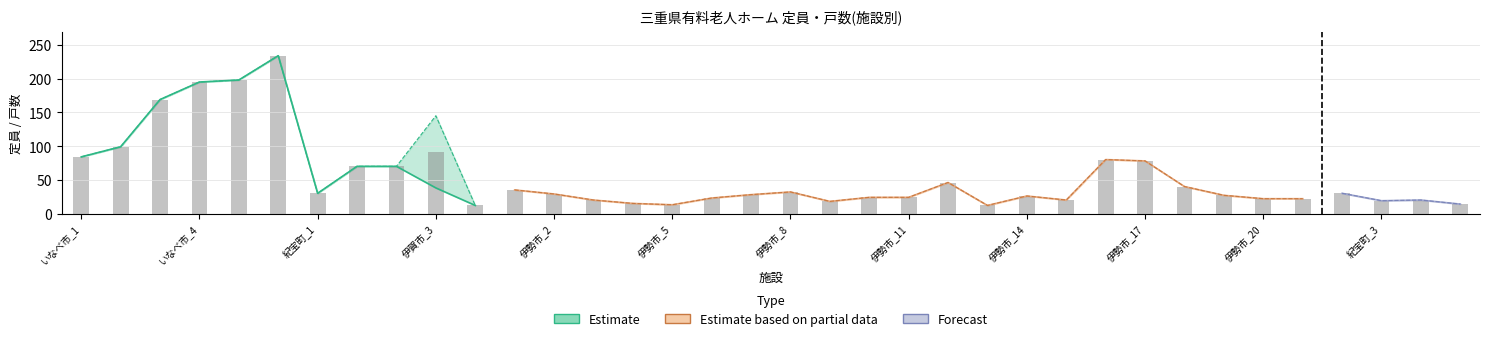

Read the 戸数 value at 伊賀市_1.

70